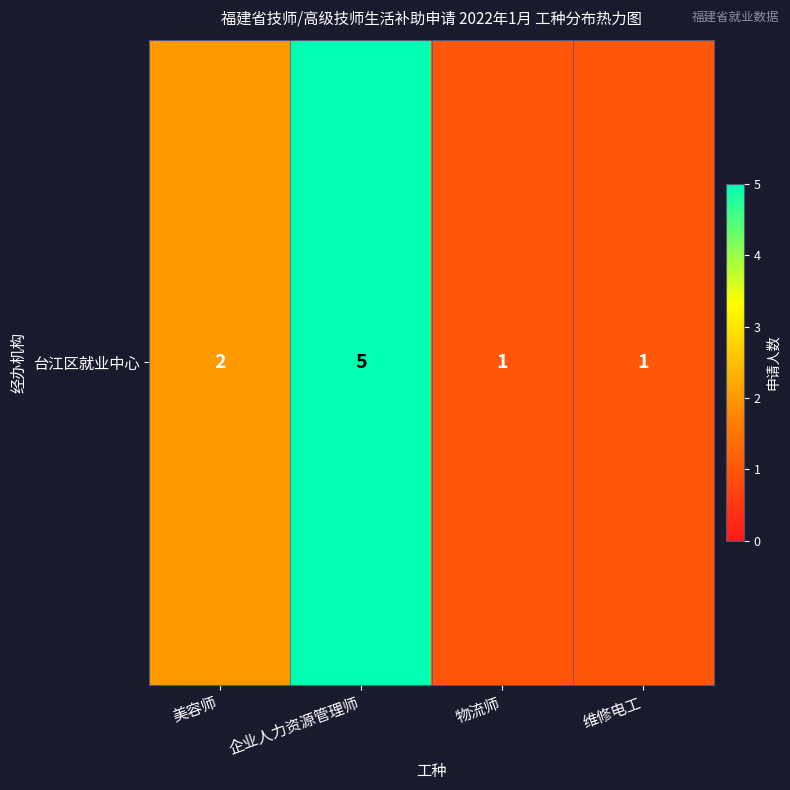

Rank the categories by value from lowest to highest.

物流师, 维修电工, 美容师, 企业人力资源管理师